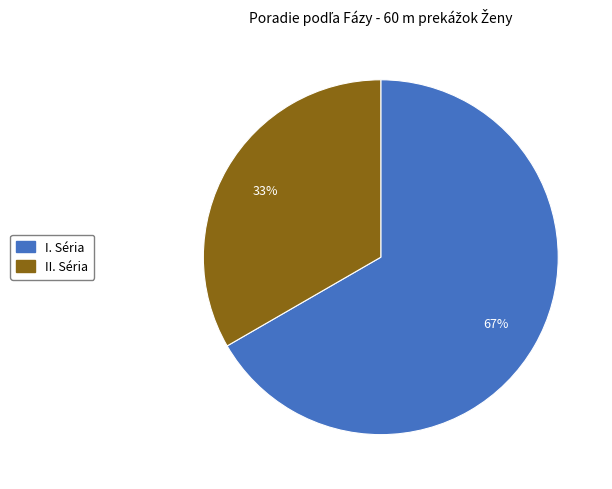

To the nearest percent, what is the combined percentage of I. Séria and II. Séria?

100%